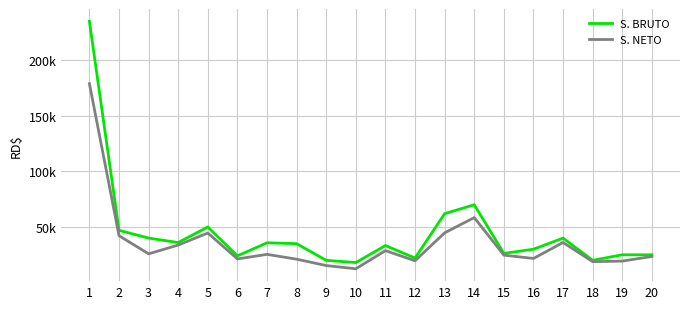

At how many categories does at least one series exceed 88266?

1